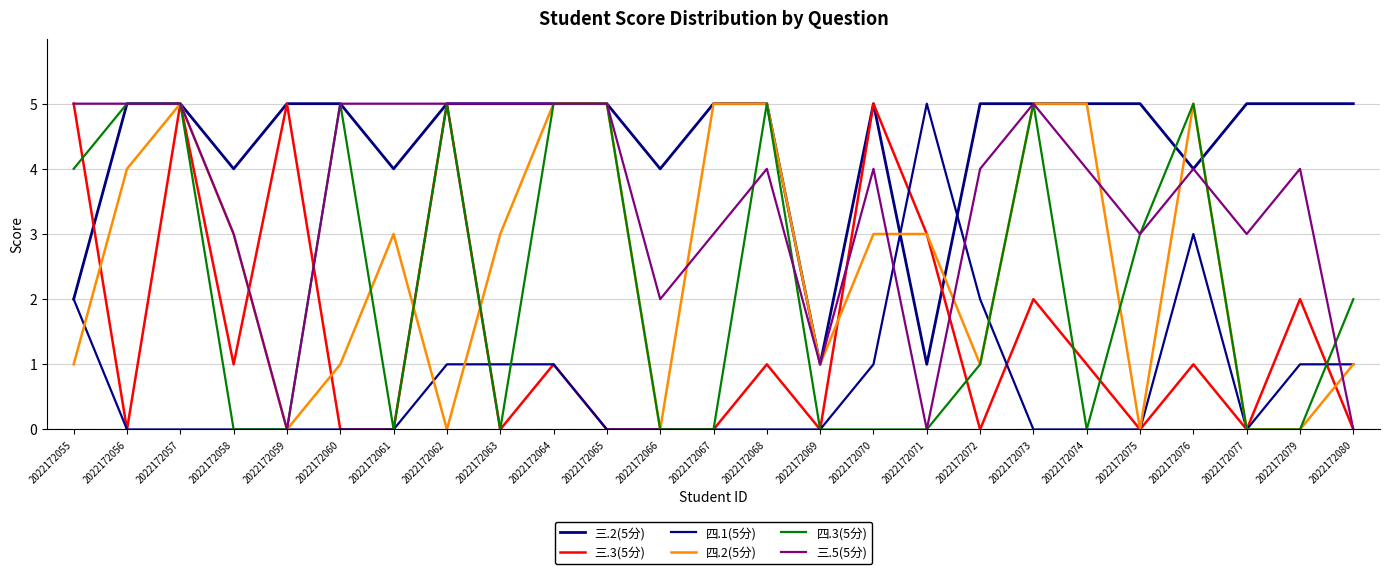

Reading right to left, what are all the values shown in this chart?

三.2(5分): 2022172080=5	2022172079=5	2022172077=5	2022172076=4	2022172075=5	2022172074=5	2022172073=5	2022172072=5	2022172071=1	2022172070=5	2022172069=1	2022172068=5	2022172067=5	2022172066=4	2022172065=5	2022172064=5	2022172063=5	2022172062=5	2022172061=4	2022172060=5	2022172059=5	2022172058=4	2022172057=5	2022172056=5	2022172055=2
三.3(5分): 2022172080=0	2022172079=2	2022172077=0	2022172076=1	2022172075=0	2022172074=1	2022172073=2	2022172072=0	2022172071=3	2022172070=5	2022172069=0	2022172068=1	2022172067=0	2022172066=0	2022172065=0	2022172064=1	2022172063=0	2022172062=5	2022172061=0	2022172060=0	2022172059=5	2022172058=1	2022172057=5	2022172056=0	2022172055=5
四.1(5分): 2022172080=1	2022172079=1	2022172077=0	2022172076=3	2022172075=0	2022172074=0	2022172073=0	2022172072=2	2022172071=5	2022172070=1	2022172069=0	2022172068=0	2022172067=0	2022172066=0	2022172065=0	2022172064=1	2022172063=1	2022172062=1	2022172061=0	2022172060=0	2022172059=0	2022172058=0	2022172057=0	2022172056=0	2022172055=2
四.2(5分): 2022172080=1	2022172079=0	2022172077=0	2022172076=5	2022172075=0	2022172074=5	2022172073=5	2022172072=1	2022172071=3	2022172070=3	2022172069=1	2022172068=5	2022172067=5	2022172066=0	2022172065=5	2022172064=5	2022172063=3	2022172062=0	2022172061=3	2022172060=1	2022172059=0	2022172058=3	2022172057=5	2022172056=4	2022172055=1
四.3(5分): 2022172080=2	2022172079=0	2022172077=0	2022172076=5	2022172075=3	2022172074=0	2022172073=5	2022172072=1	2022172071=0	2022172070=0	2022172069=0	2022172068=5	2022172067=0	2022172066=0	2022172065=5	2022172064=5	2022172063=0	2022172062=5	2022172061=0	2022172060=5	2022172059=0	2022172058=0	2022172057=5	2022172056=5	2022172055=4
三.5(5分): 2022172080=0	2022172079=4	2022172077=3	2022172076=4	2022172075=3	2022172074=4	2022172073=5	2022172072=4	2022172071=0	2022172070=4	2022172069=1	2022172068=4	2022172067=3	2022172066=2	2022172065=5	2022172064=5	2022172063=5	2022172062=5	2022172061=5	2022172060=5	2022172059=0	2022172058=3	2022172057=5	2022172056=5	2022172055=5